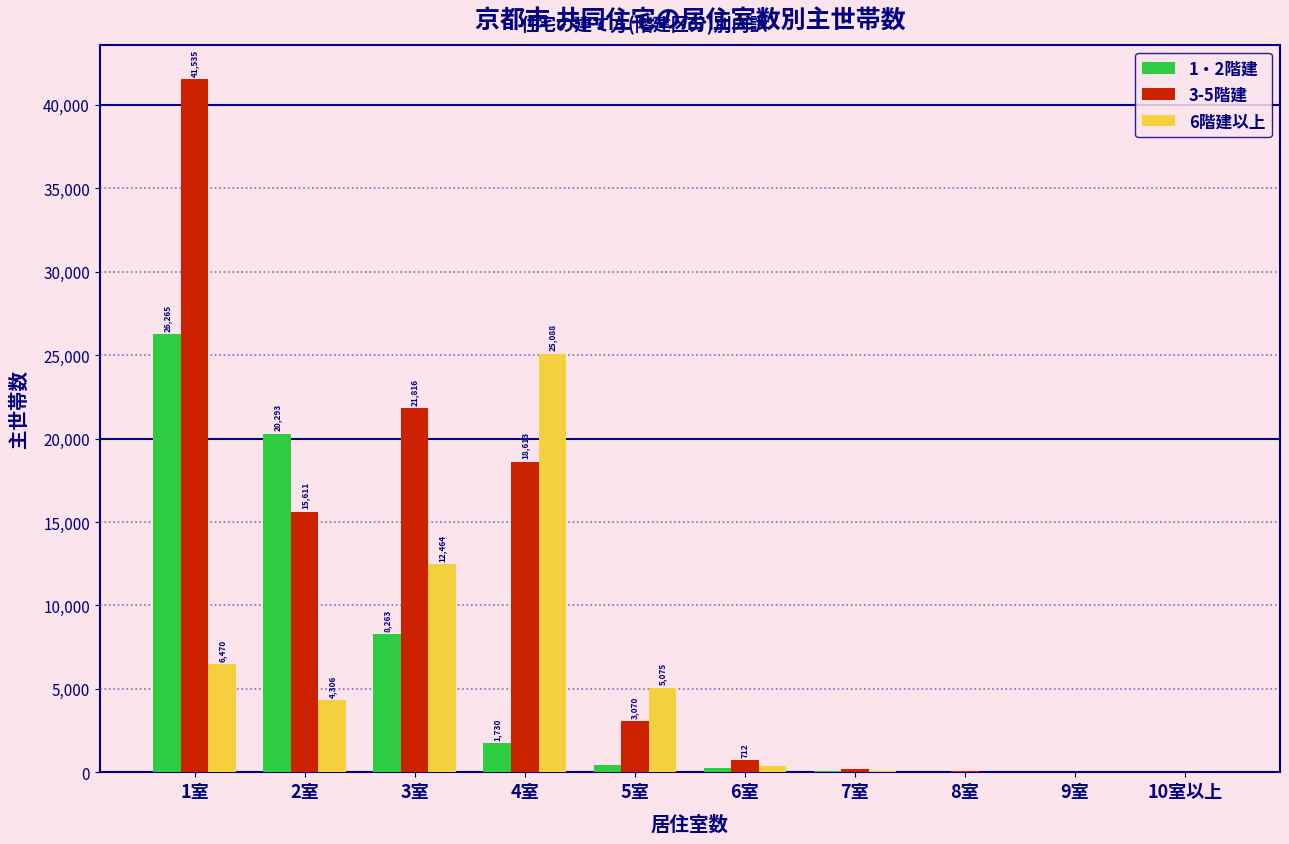

Reading right to left, transcribe all the data shown in this chart.

1・2階建: 10室以上=7	9室=2	8室=42	7室=61	6室=250	5室=441	4室=1730	3室=8263	2室=20293	1室=26265
3-5階建: 10室以上=17	9室=16	8室=100	7室=211	6室=712	5室=3070	4室=18613	3室=21816	2室=15611	1室=41535
6階建以上: 10室以上=11	9室=8	8室=39	7室=61	6室=346	5室=5075	4室=25088	3室=12464	2室=4306	1室=6470